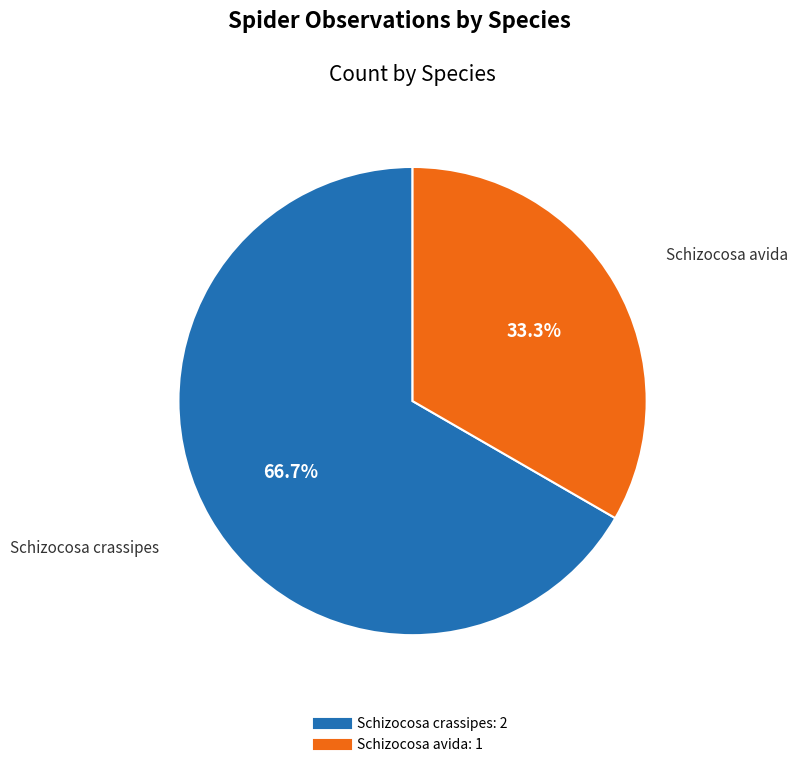

Is there a majority slice in this chart?

Yes